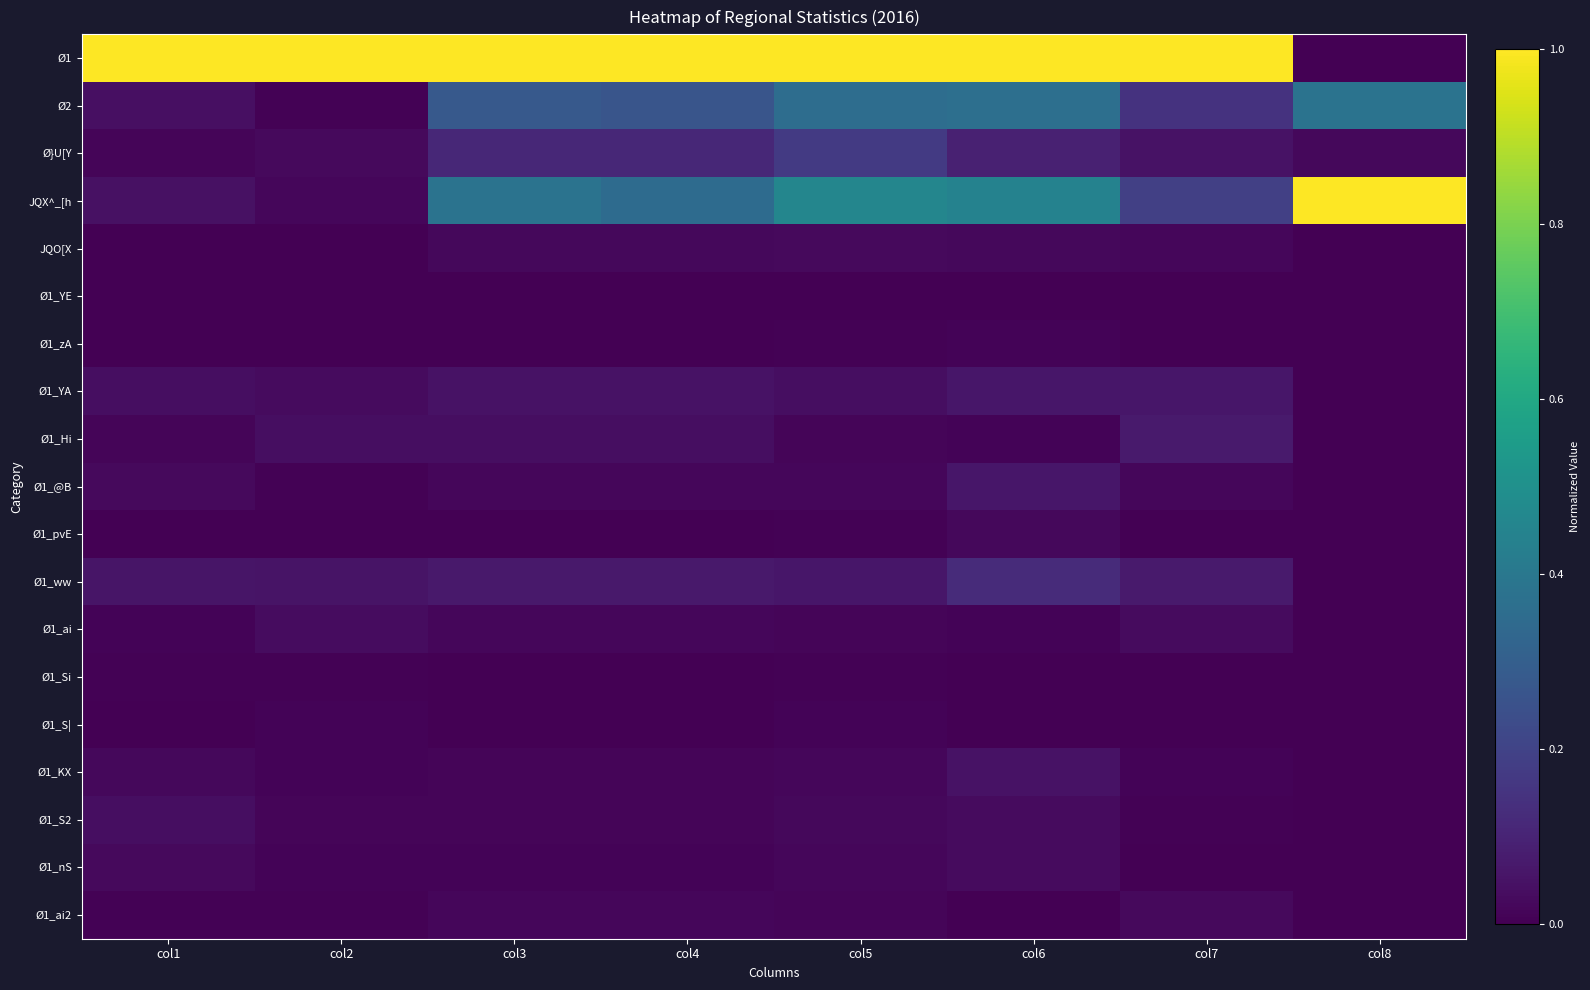

What is the total value across all series at col1?

1.3